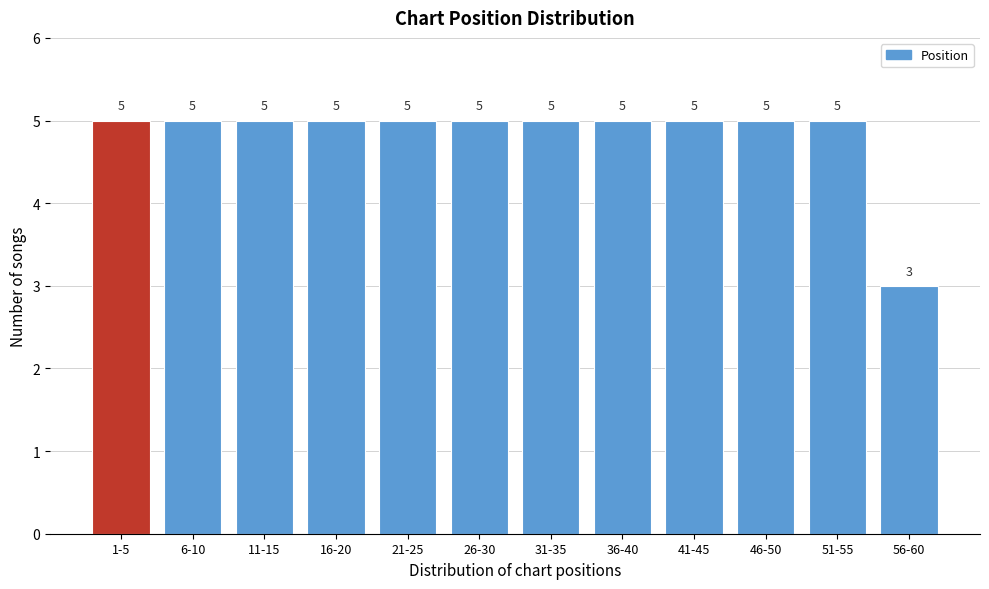

Reading left to right, extract all data points from this chart.

1-5=5	6-10=5	11-15=5	16-20=5	21-25=5	26-30=5	31-35=5	36-40=5	41-45=5	46-50=5	51-55=5	56-60=3